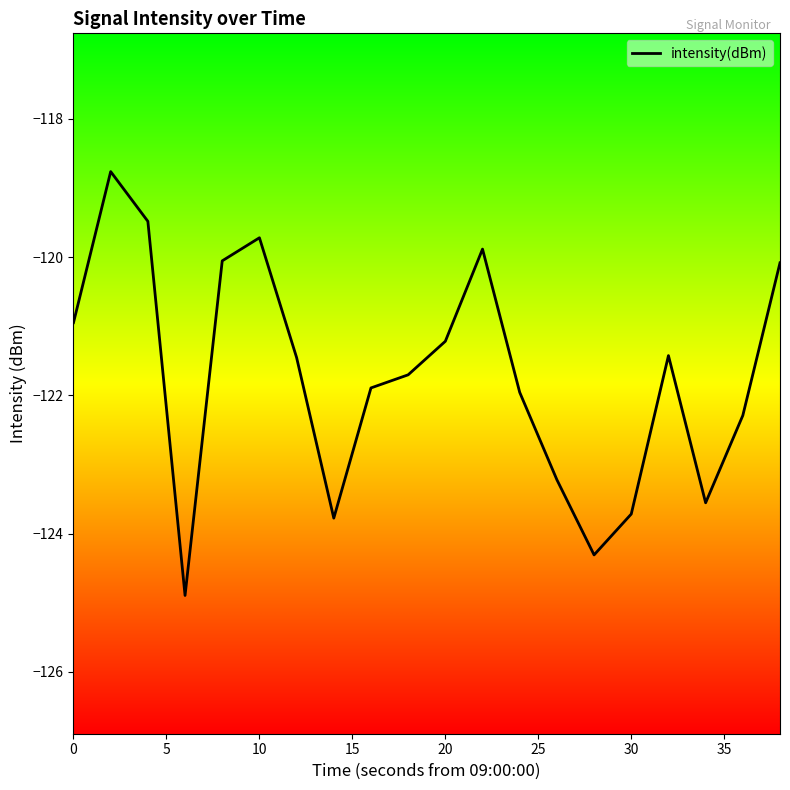

What is the average value?

-121.7